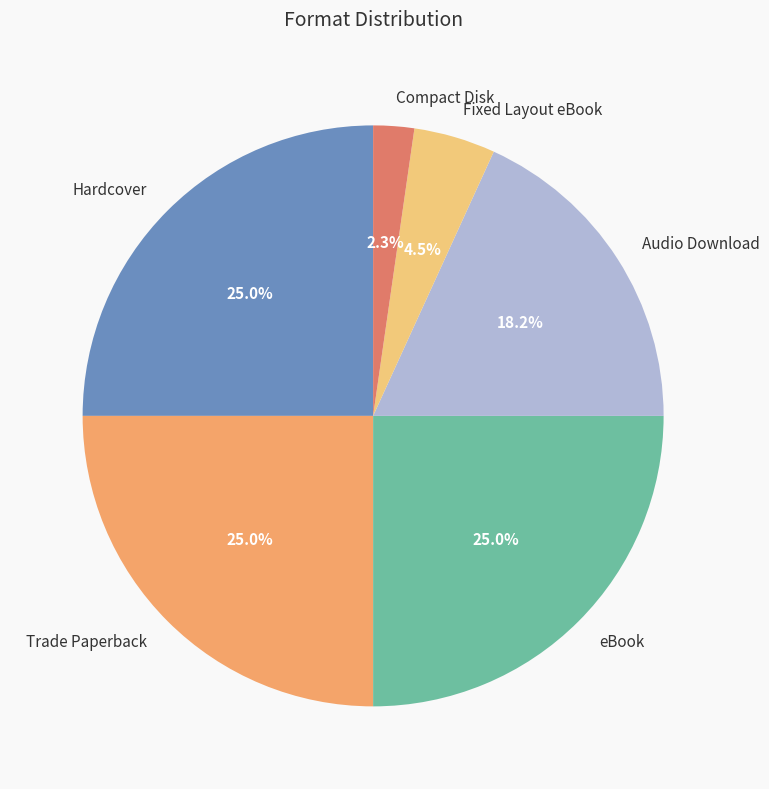

Is it true that Hardcover is 12% of the pie?

False